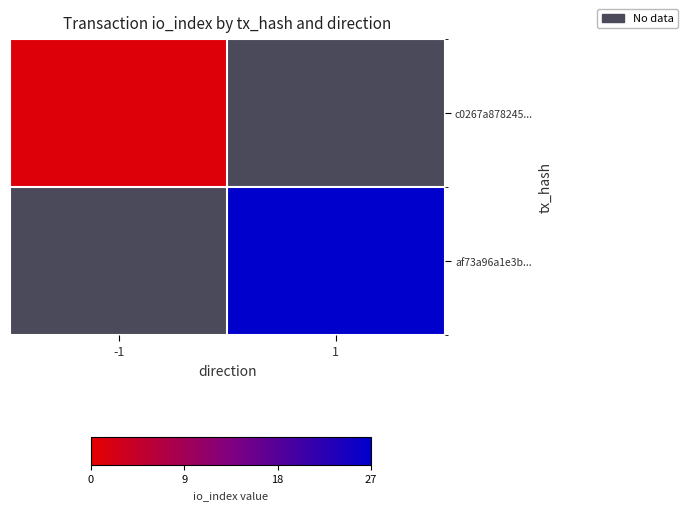

List the series in order of their overall mean, lowest first.

c0267a878245..., af73a96a1e3b...